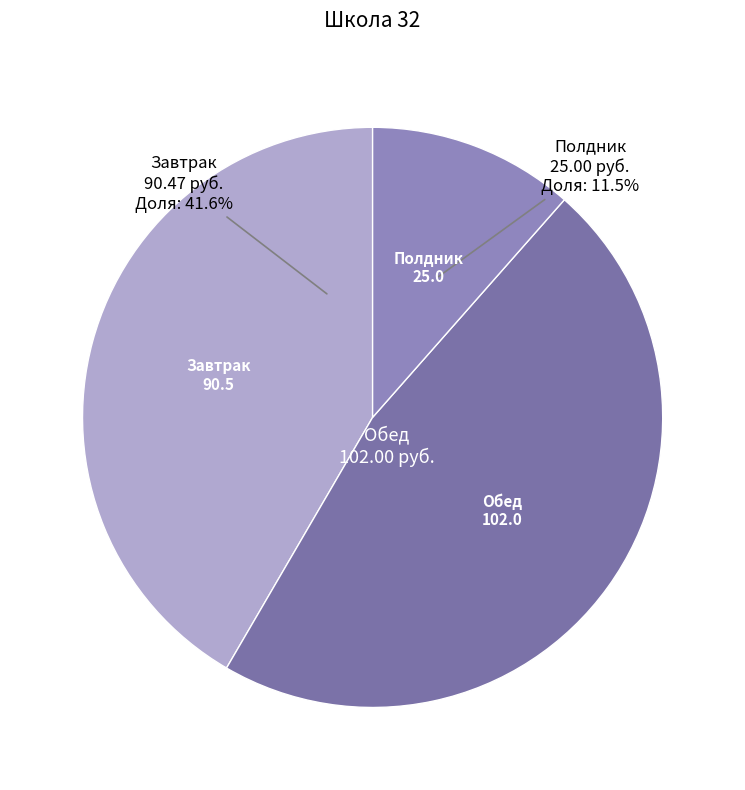

Count the number of slices in the pie.

3